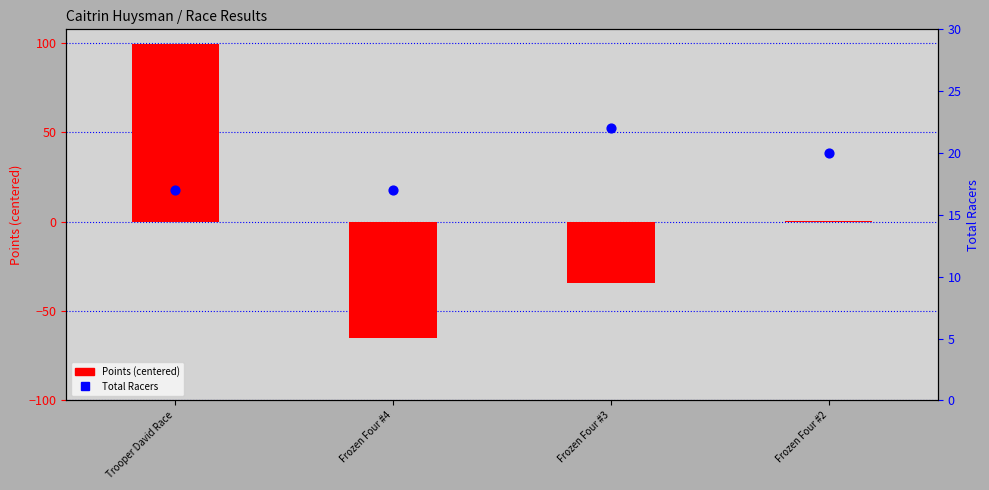

What are all the series names shown in the legend?

Points (centered), Total Racers